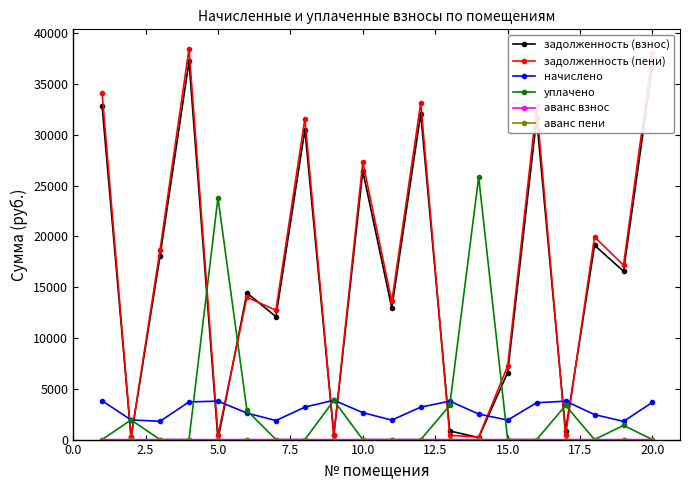

At how many categories does at least one series exceed 24878?

8